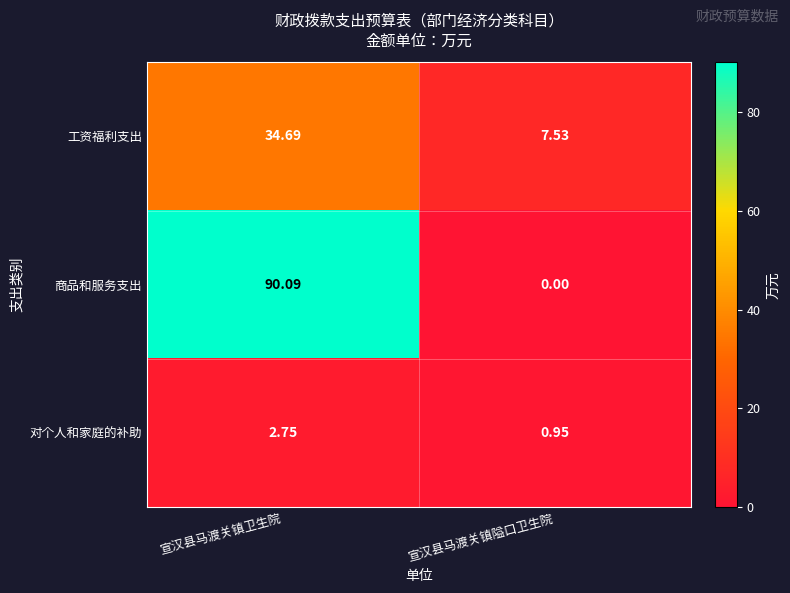

At which label is 工资福利支出 closest to 21?

宣汉县马渡关镇隘口卫生院